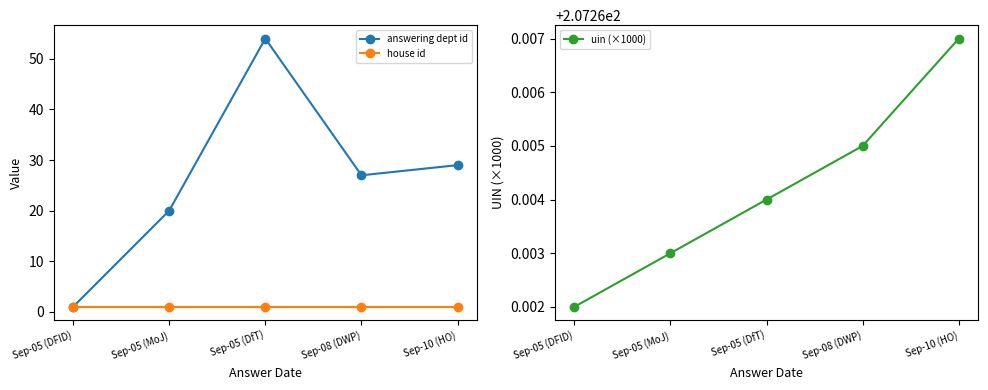

Rank the categories by answering dept id value from lowest to highest.

Sep-05 (DFID), Sep-05 (MoJ), Sep-08 (DWP), Sep-10 (HO), Sep-05 (DfT)